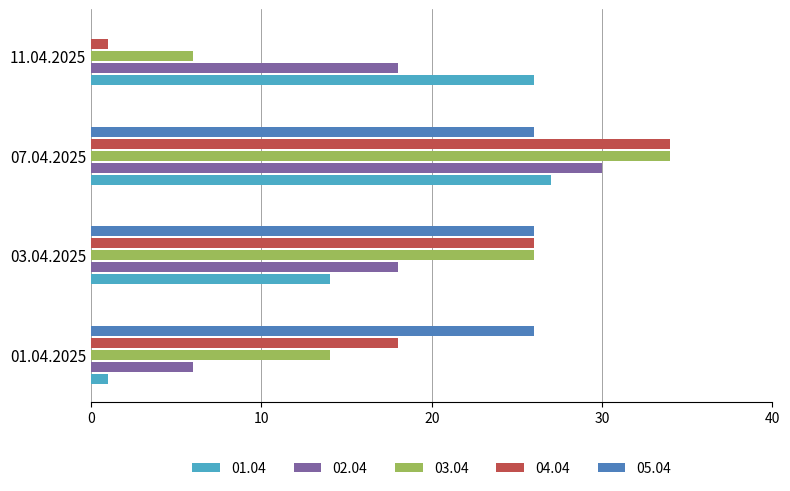

What is the maximum value for 05.04?

26